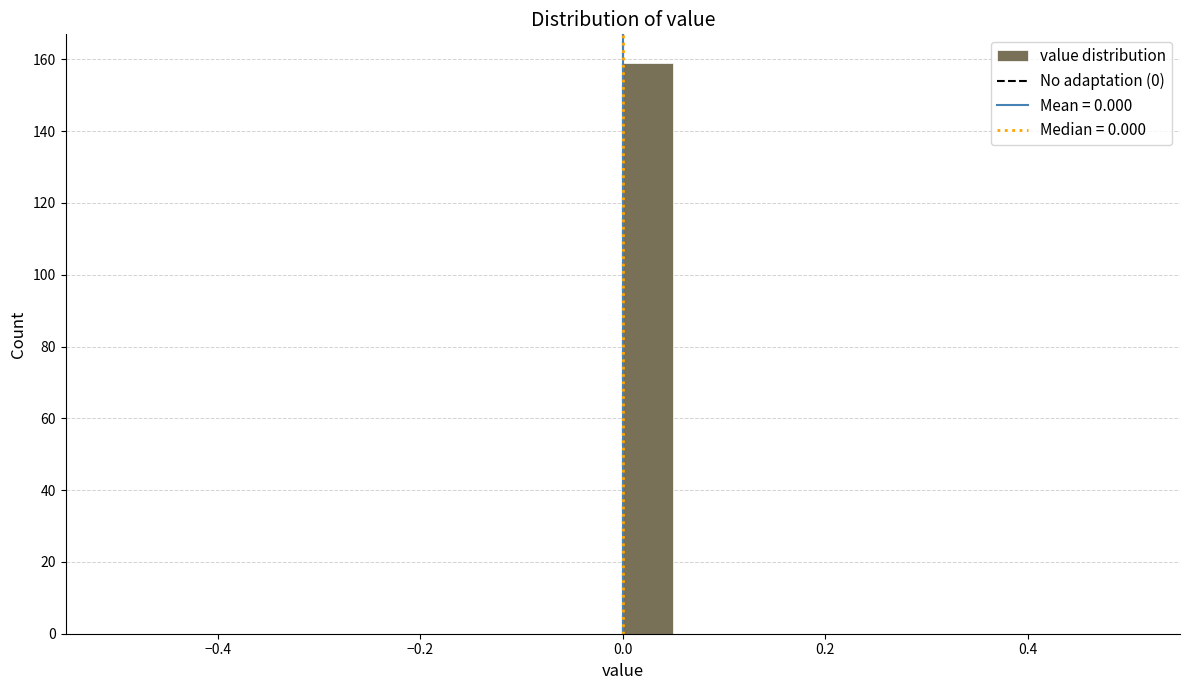

Read against the x-axis, roughly where is the centre of the tallest bar?

0.02